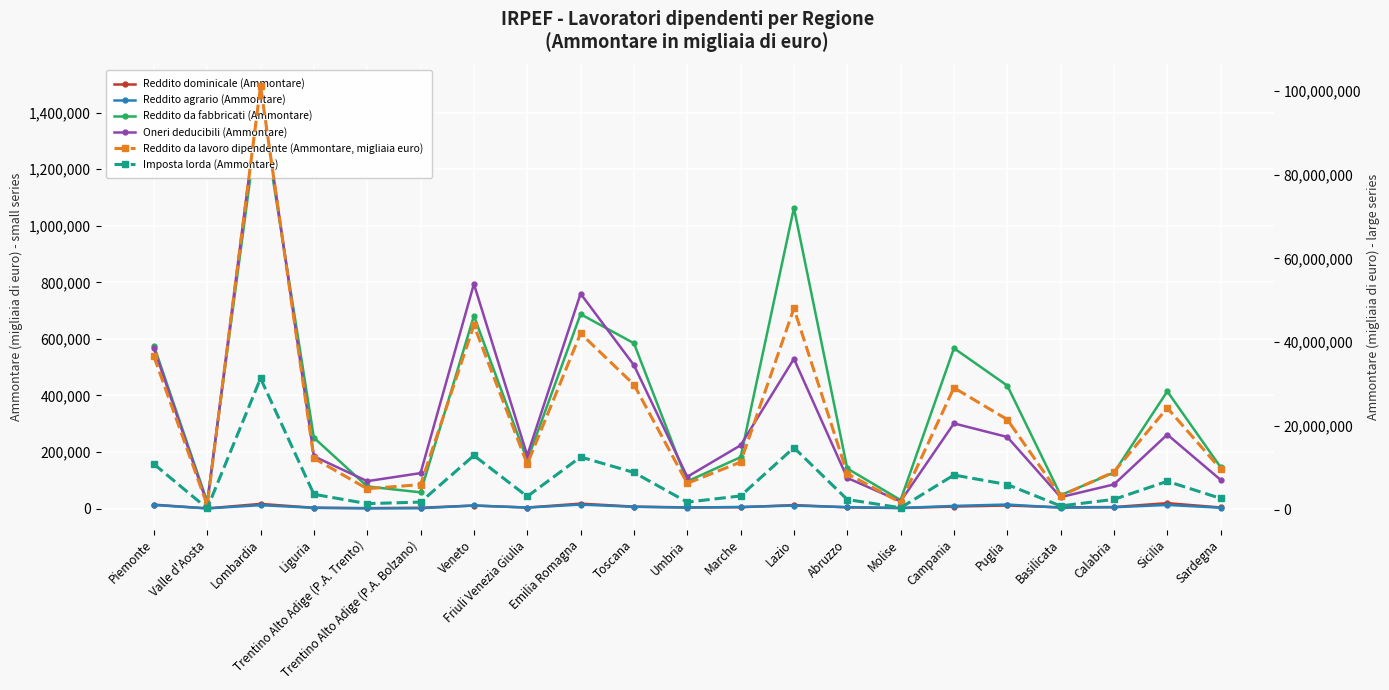

What is the label of the 19th point from the left?

Calabria